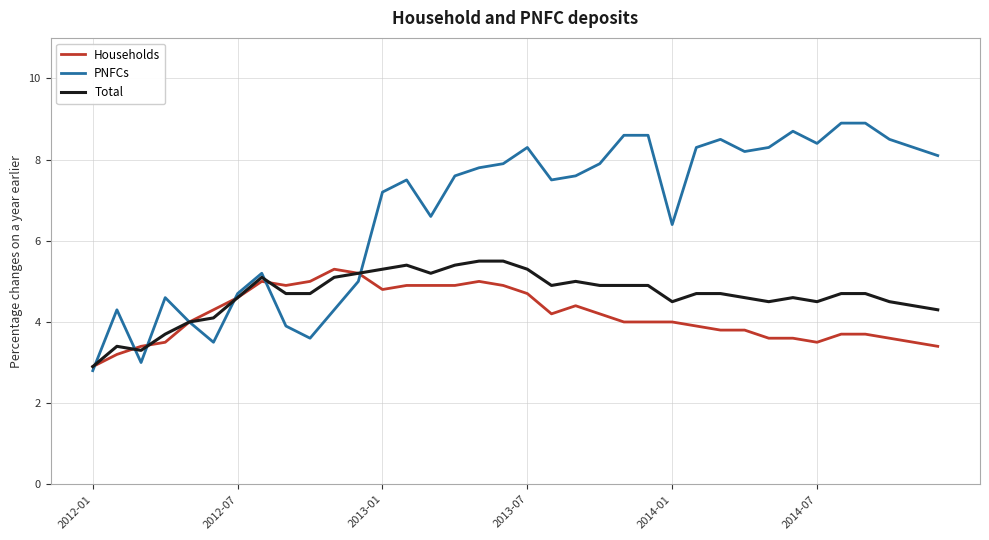

What is the smallest value displayed?

2.8